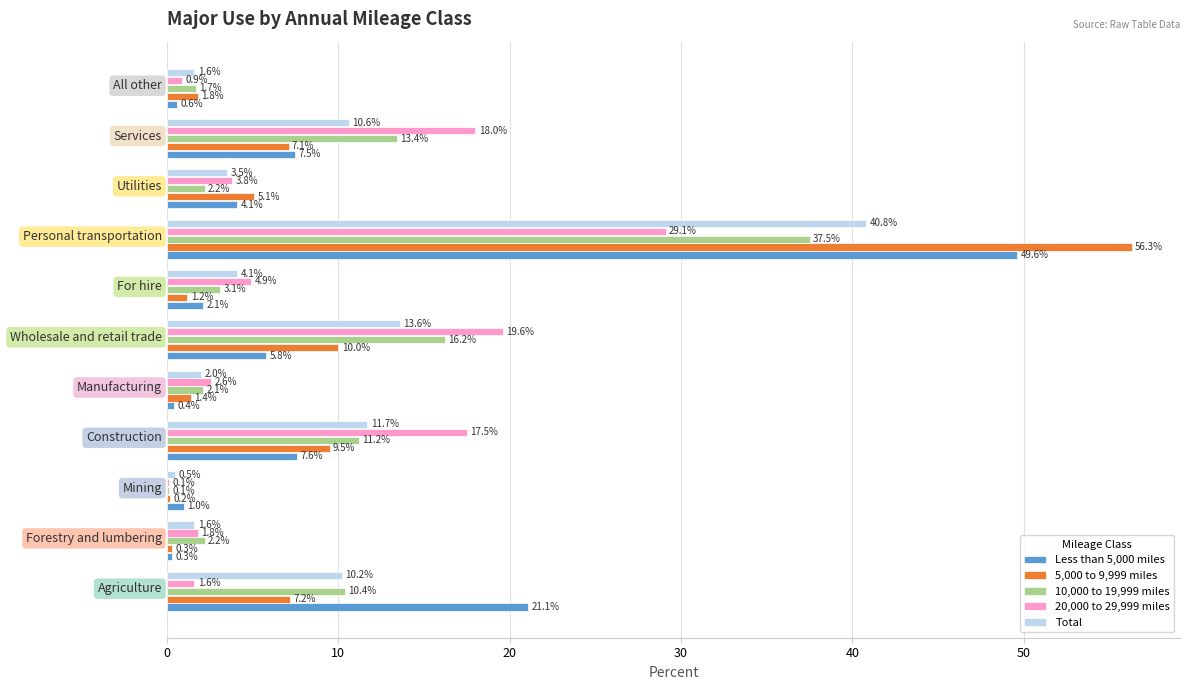

Which label corresponds to the largest value in the chart?

Personal transportation